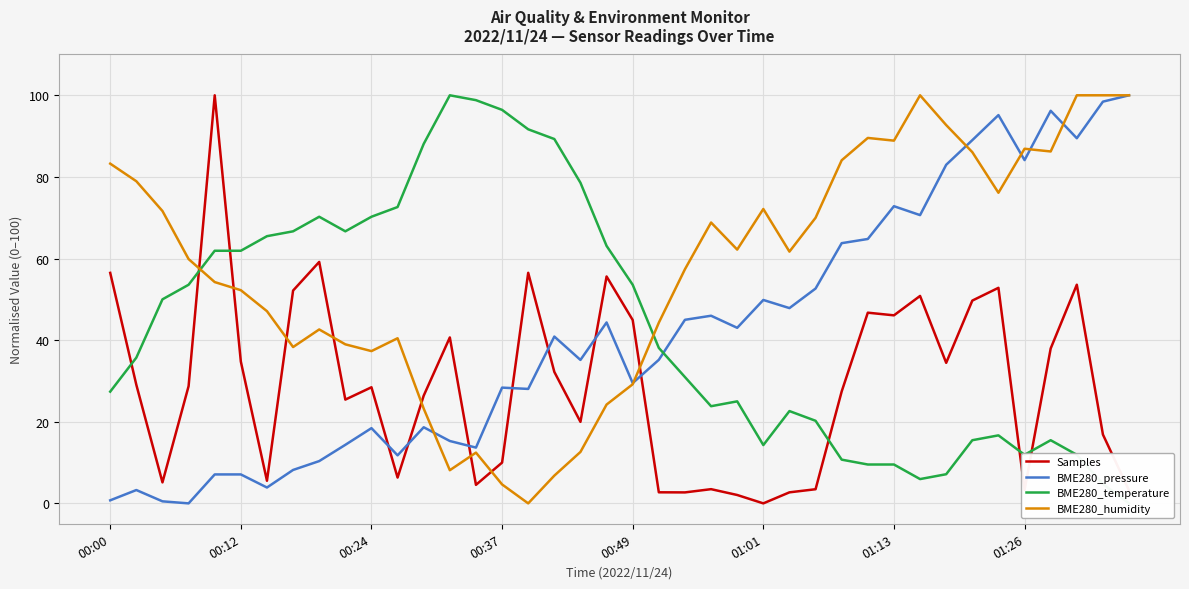

The value of BME280_pressure at 01:01 is 49.8. True or false?

True